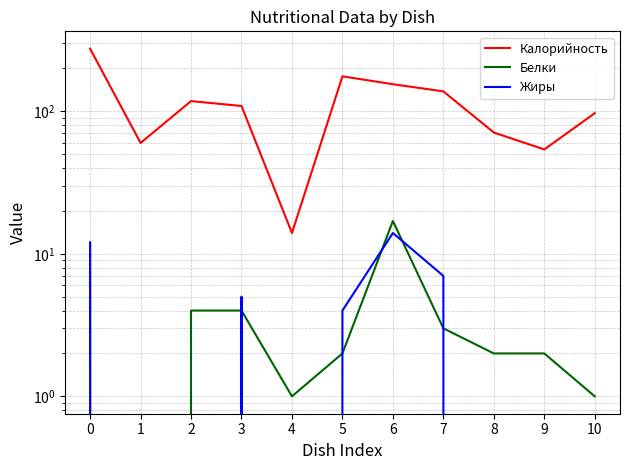

What are all the series names shown in the legend?

Калорийность, Белки, Жиры